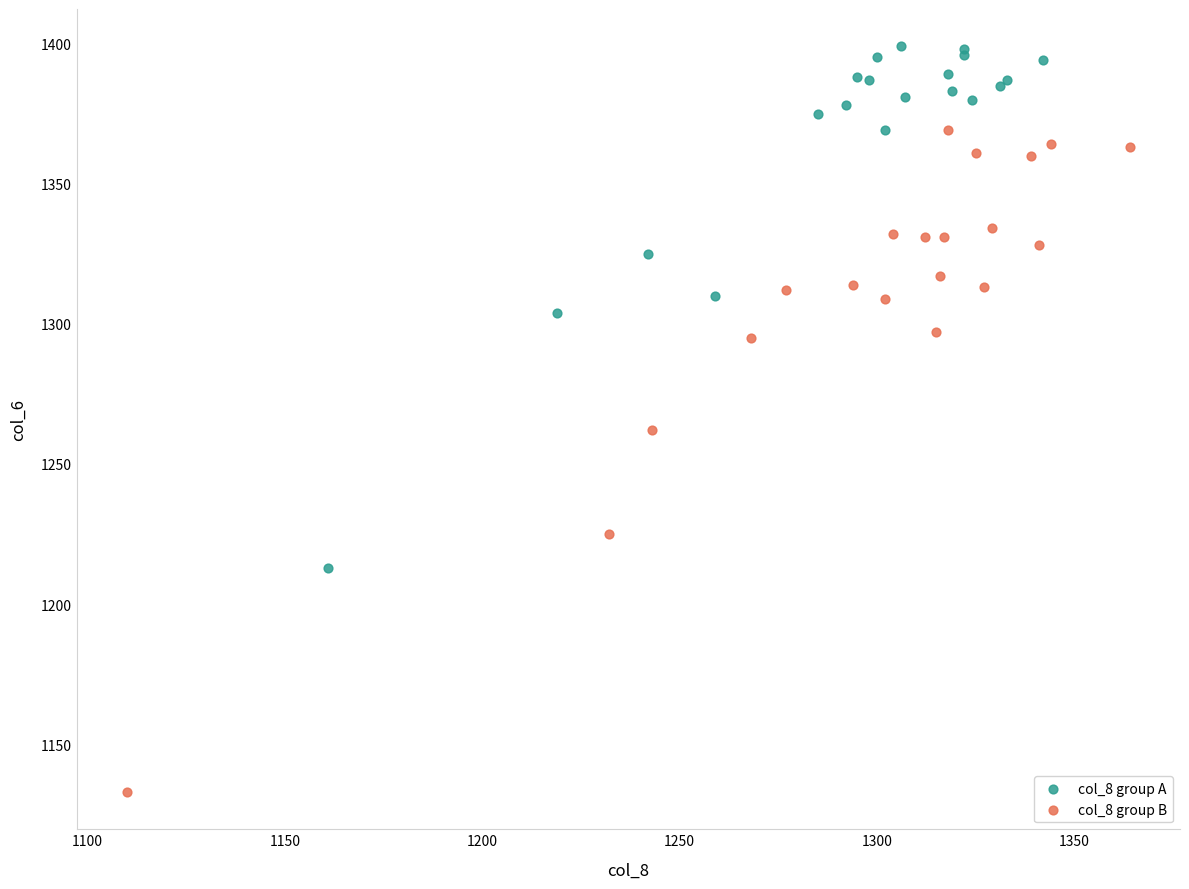

Which series has the largest Y range (max minus min)?

col_8 group B